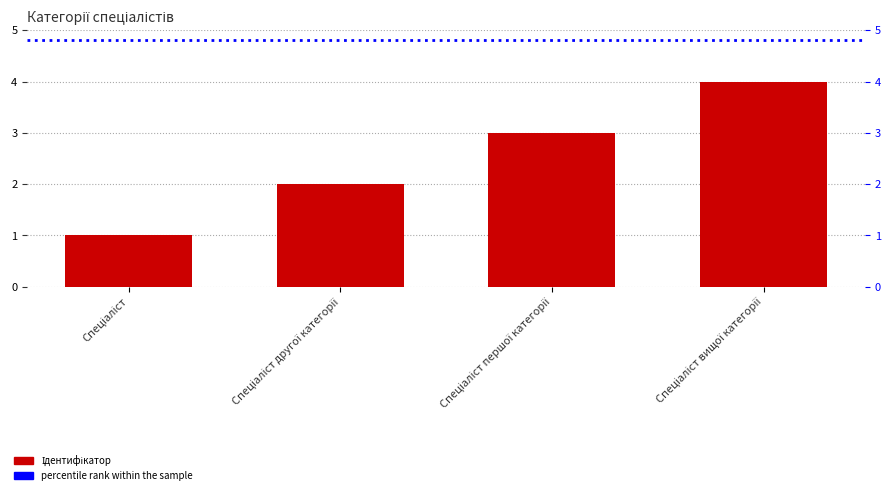

The value at Спеціаліст другої категорії is 2. True or false?

True